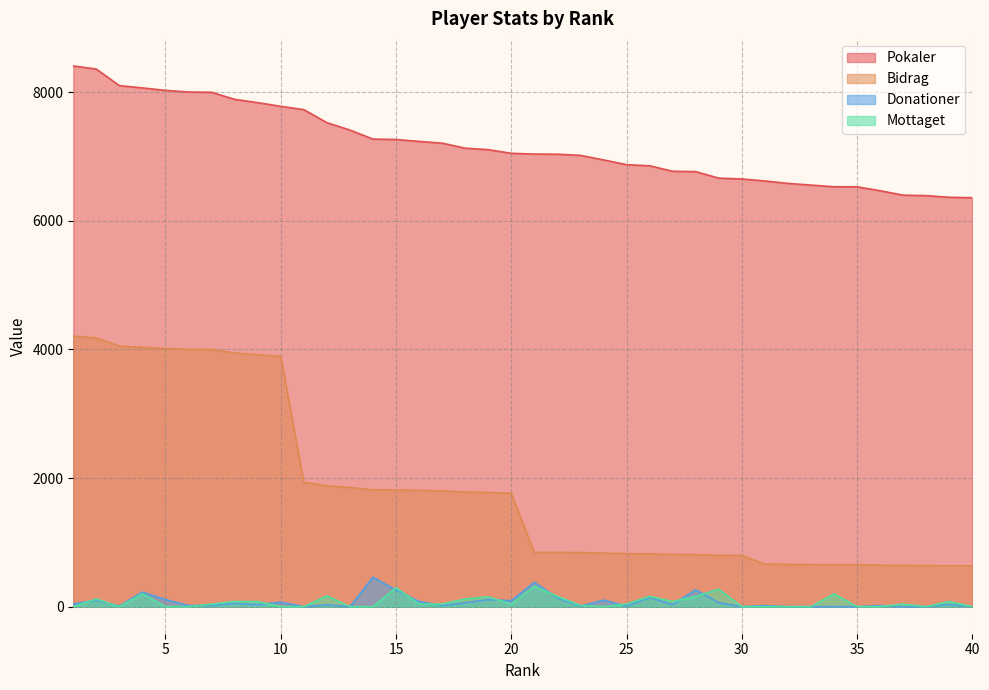

What is the sum of all Mottaget values?

2904